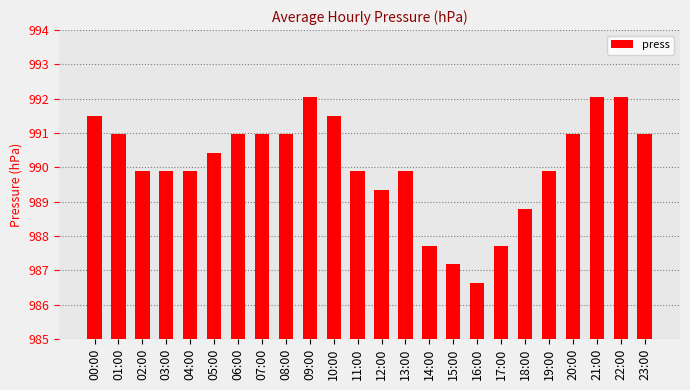

What is the difference between the second highest and second lowest values?

4.9